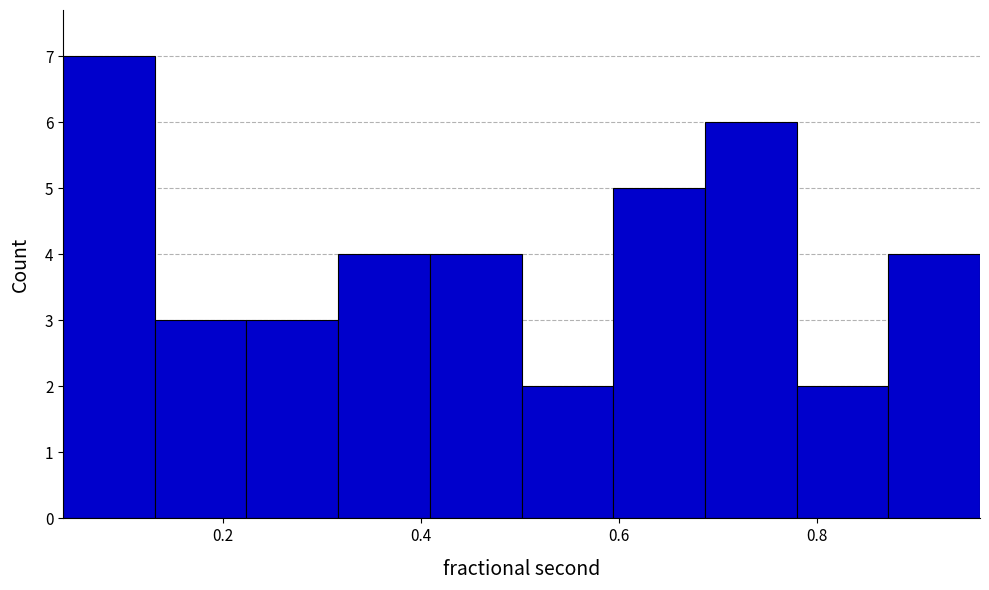

Over which range of the x-axis is the bar tallest?

0.04 to 0.14